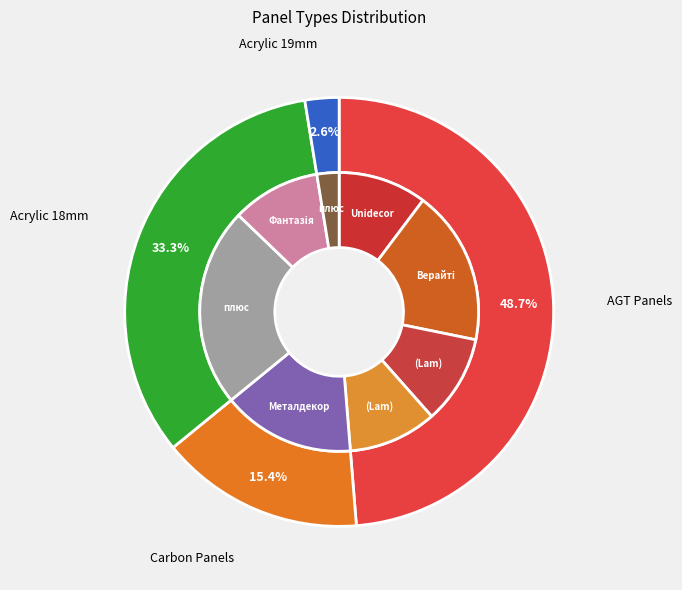

What is the change in value from Панель AGT AGT 18 мм. Верайті to Панель акрилова Acrylic 18 мм. Уні плюс?

+2